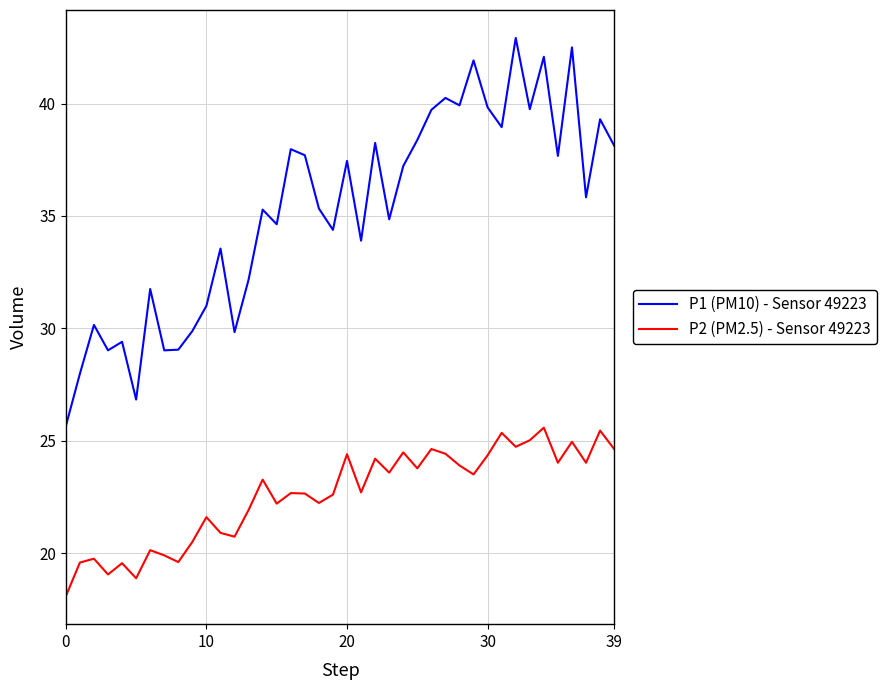

What is the difference between the maximum and minimum values in the P2 (PM2.5) - Sensor 49223 series?

7.5